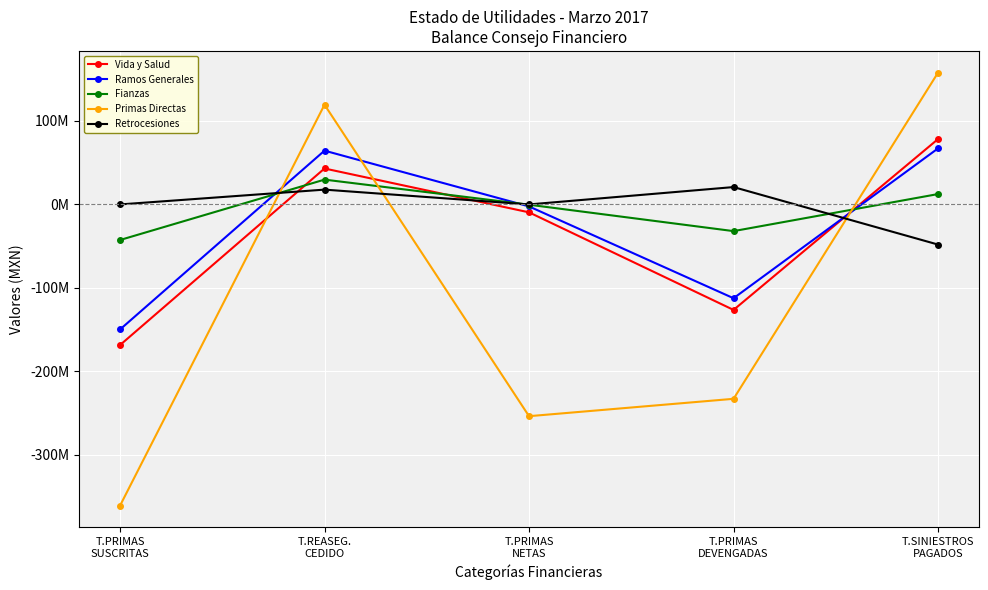

Reading right to left, what are all the values shown in this chart?

Vida y Salud: 78299621.3	-126303941.2	-9464585.1	43035618.2	-168405254.9
Ramos Generales: 67130929.2	-112310154.8	-2391097.4	64395383.1	-149746873.1
Fianzas: 12431674.9	-31952727.3	-333502.9	29715339.0	-42603636.4
Primas Directas: 157862225.4	-232744189.5	-253532154.9	119412794.9	-360755764.4
Retrocesiones: -48062259.4	20787965.4	0.0	17733545.4	0.0